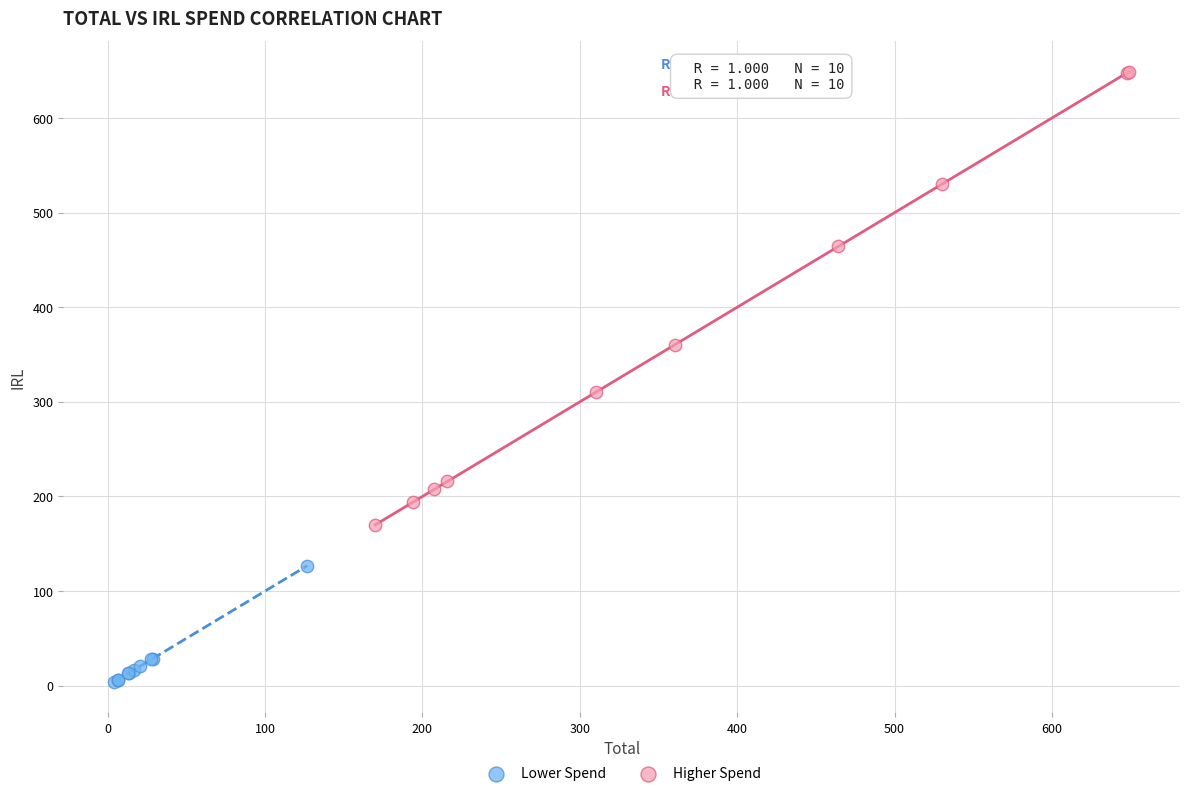

Which series reaches the maximum Y coordinate?

Higher Spend